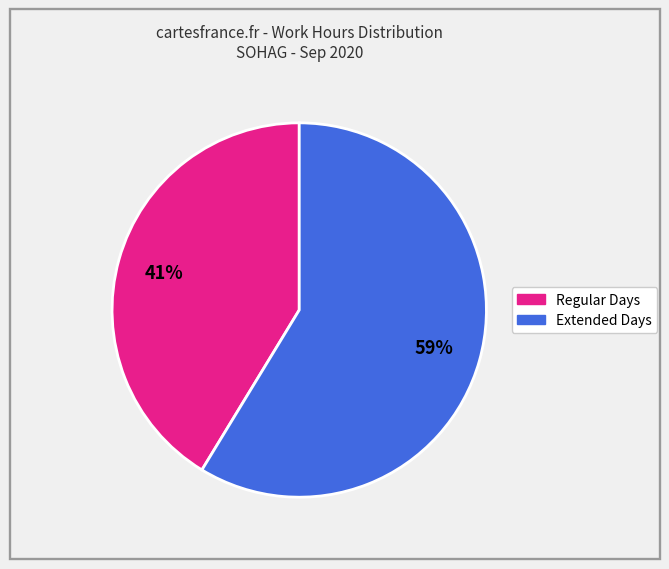

How many slices are in this pie chart?

2